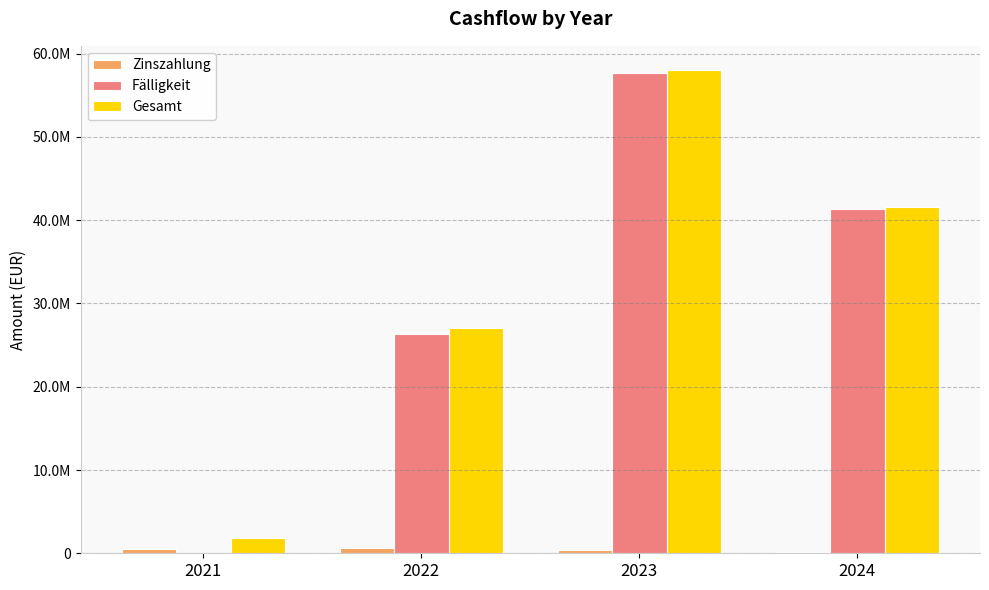

Is the value of Zinszahlung at 2023 greater than the value of Gesamt at 2023?

No